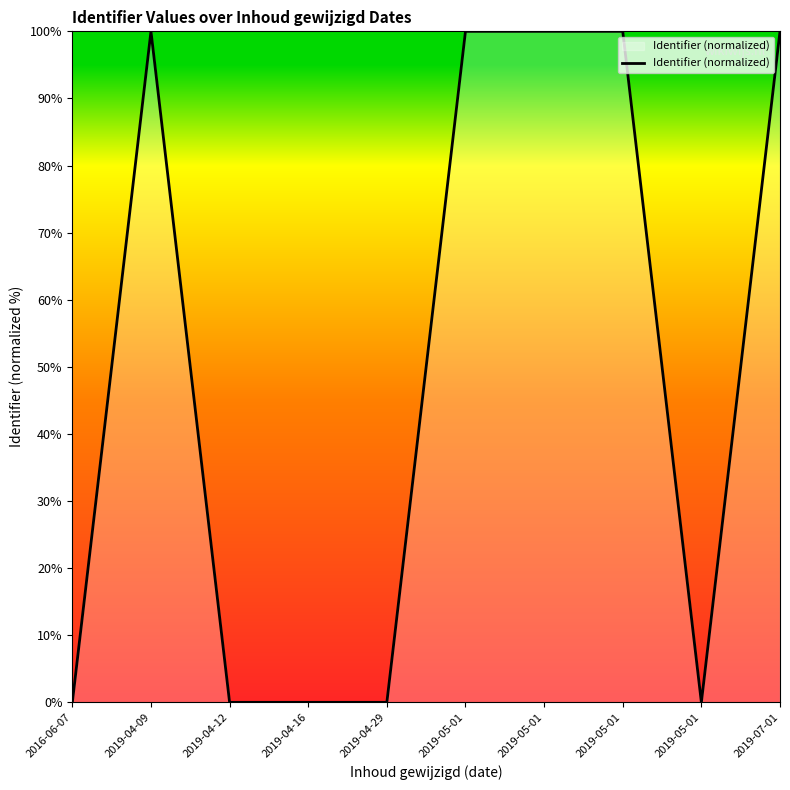

At which category does the chart reach its peak across all series?

2019-05-01